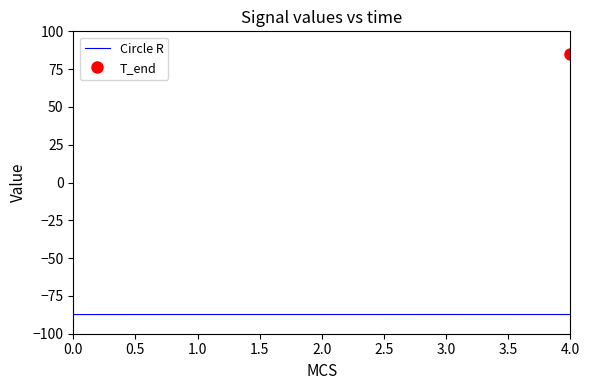

How many lines are shown in the chart?

1